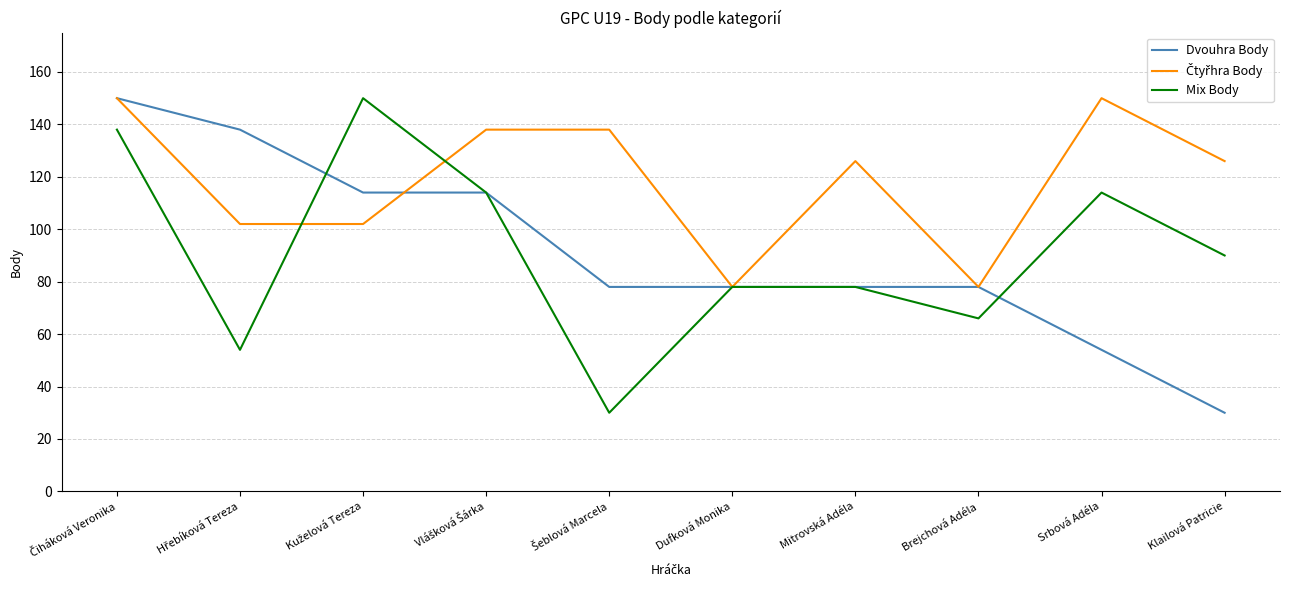

What position from the left is Srbová Adéla?

9